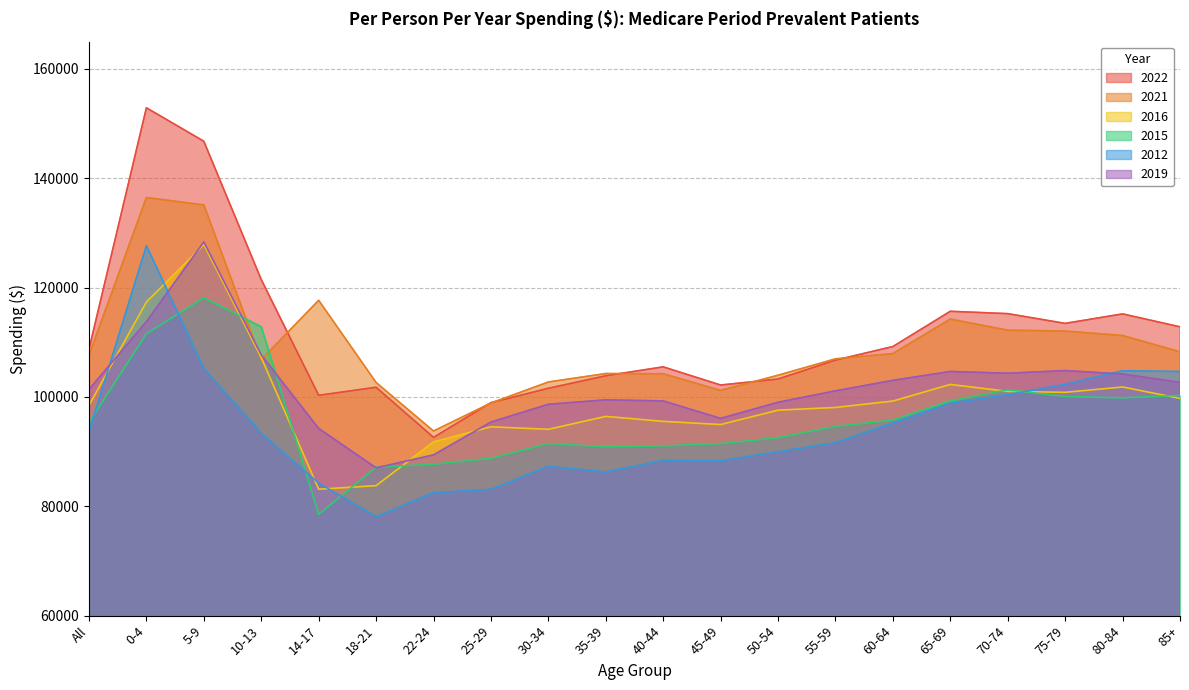

Is it true that 2012 equals 88395 at 40-44?

True